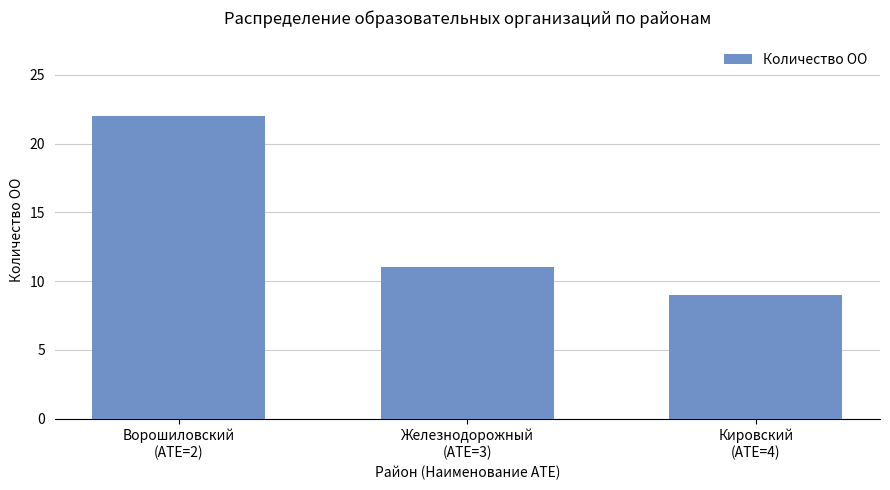

Are the bars horizontal?

No